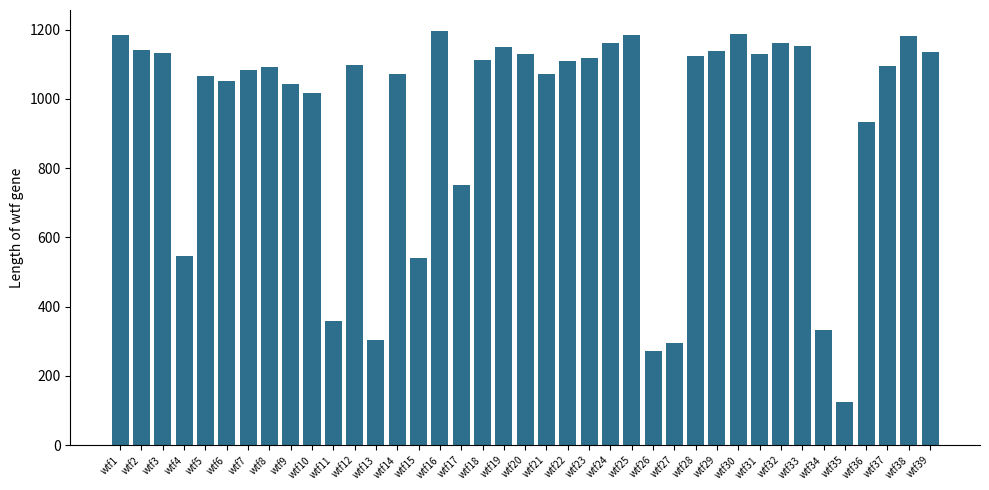

Is it true that the value at wtf12 is 1099?

True